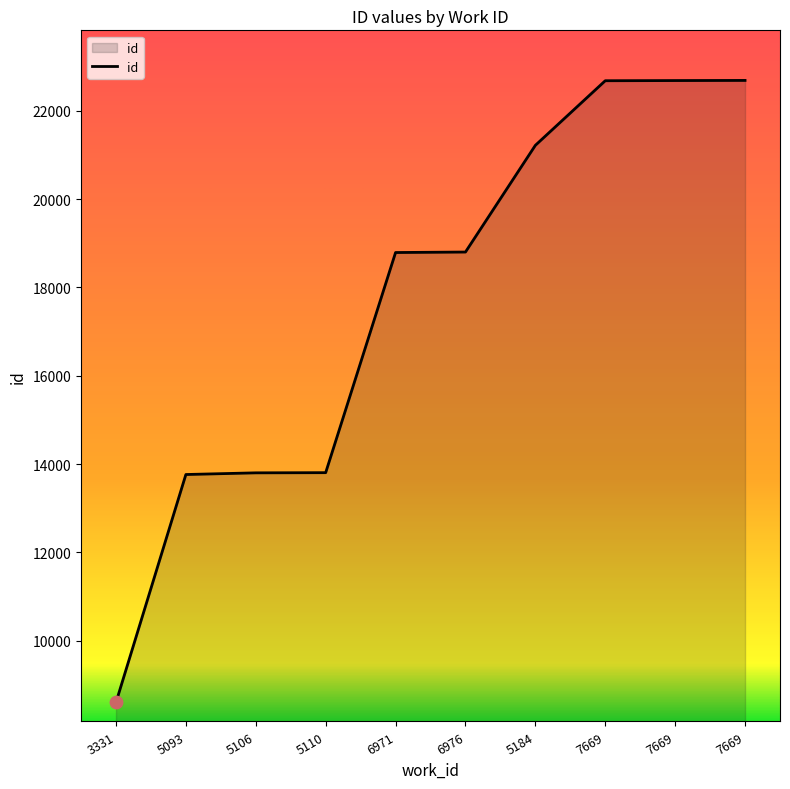

How many lines are shown in the chart?

1